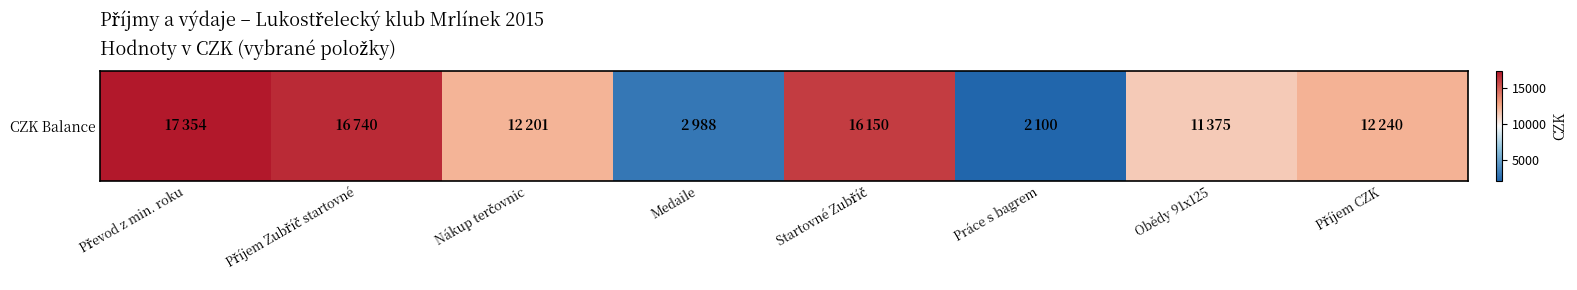

What is the smallest value displayed?

2100